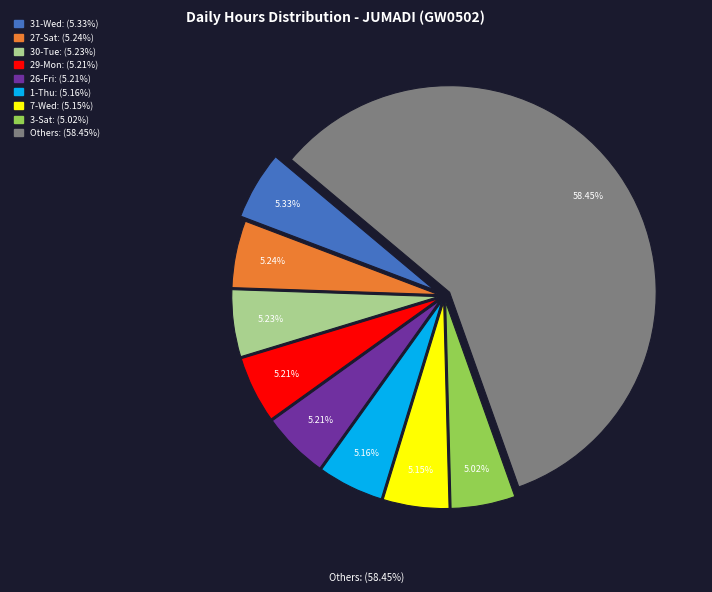

Is there a majority slice in this chart?

Yes